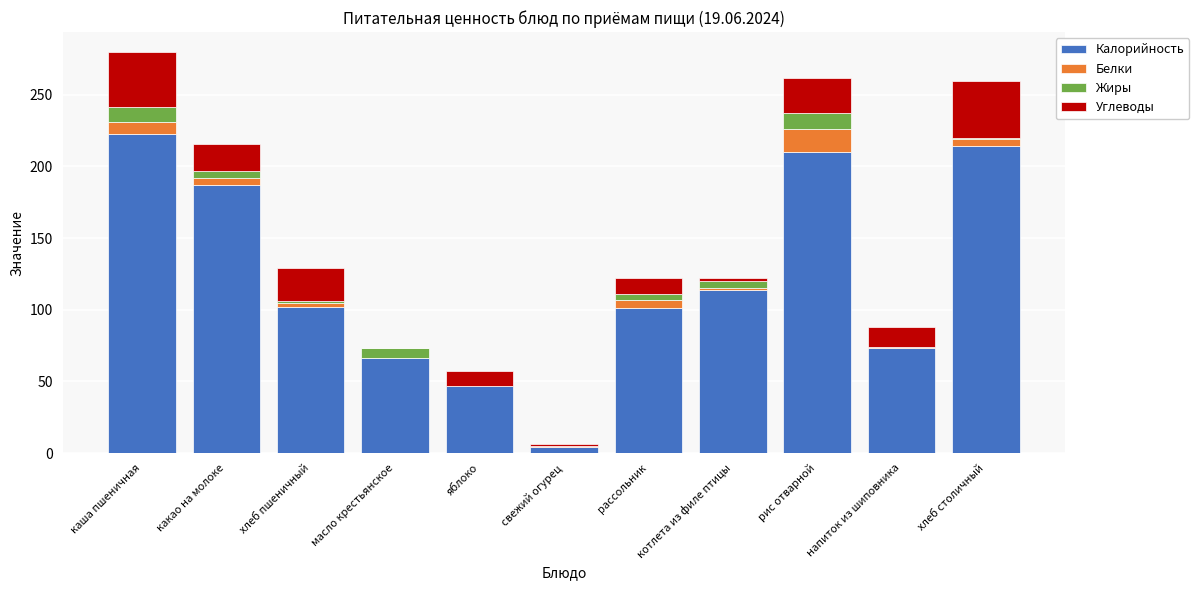

The value of Калорийность at хлеб столичный is 214.0. True or false?

True